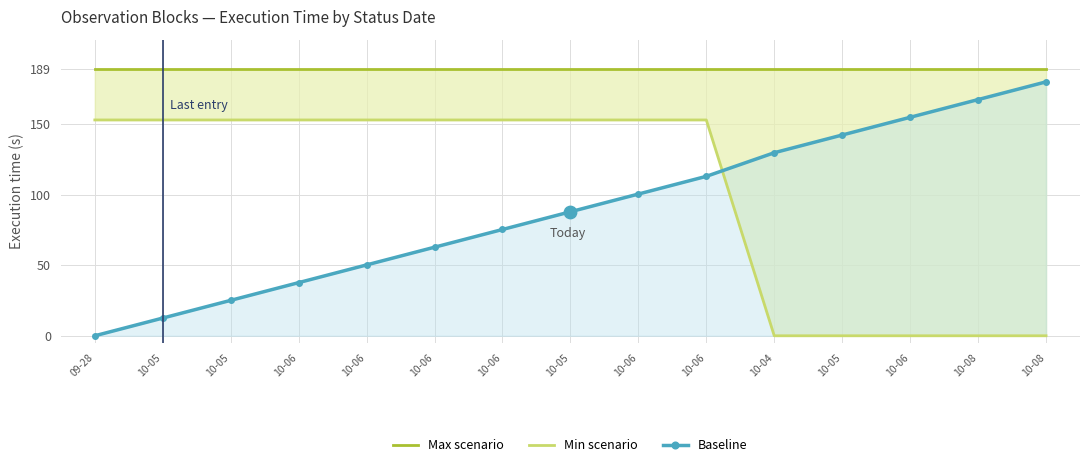

Which series reaches the minimum Y coordinate?

Min scenario